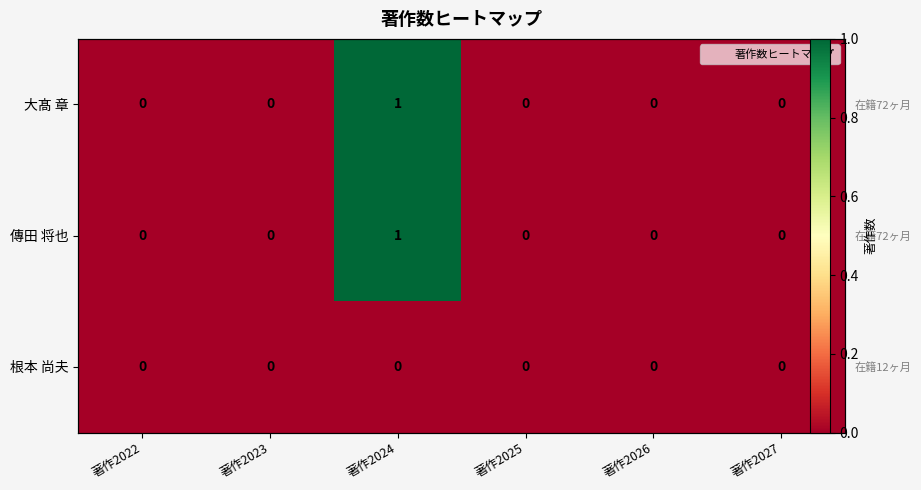

At which category is the sum across all series the highest?

著作2024